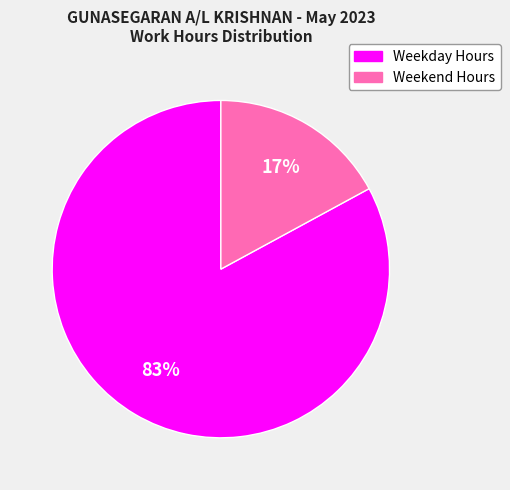

How many segments does this pie chart have?

2